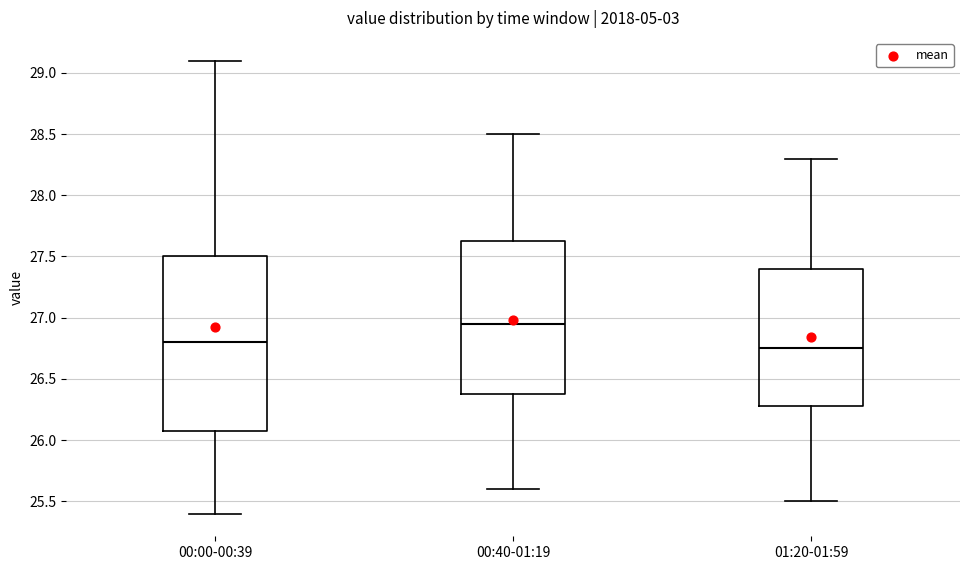

Where does the upper whisker of the box for 00:00-00:39 end on the y-axis? The values are not printed on the chart, so give them approximately, as read against the axis.

29.10